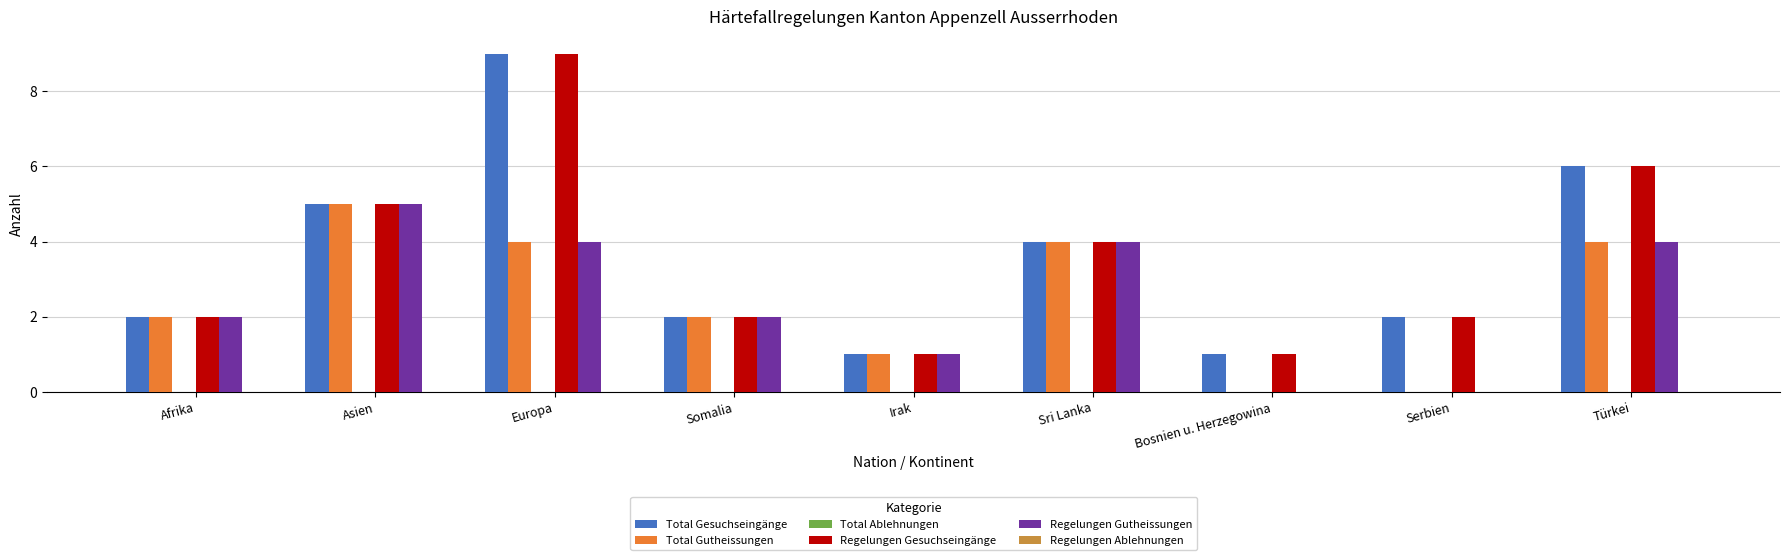

Is the value of Total Gutheissungen at Sri Lanka greater than the value of Total Gesuchseingänge at Europa?

No